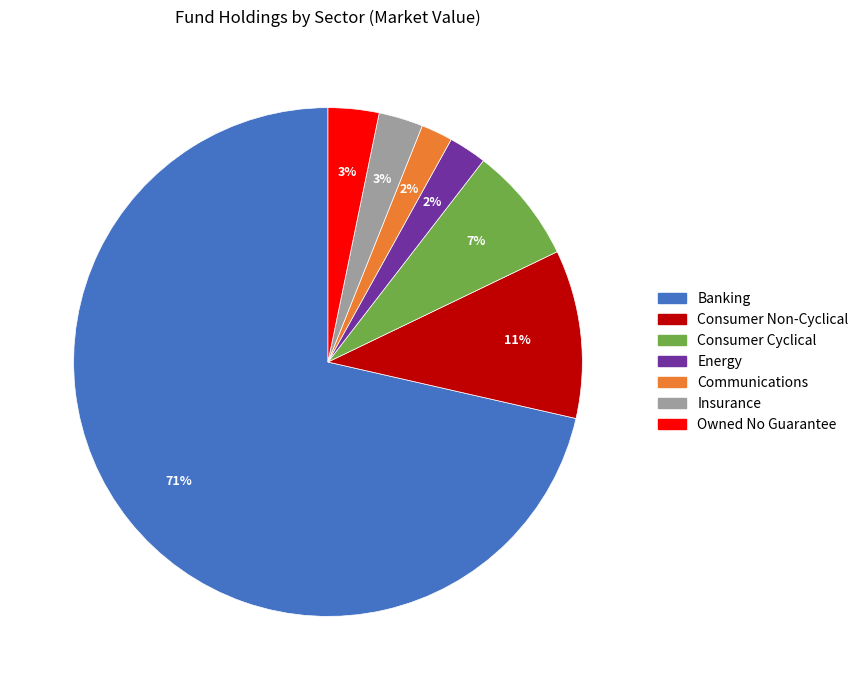

Approximately how many times larger is the value at Communications compared to Consumer Cyclical?

0.3